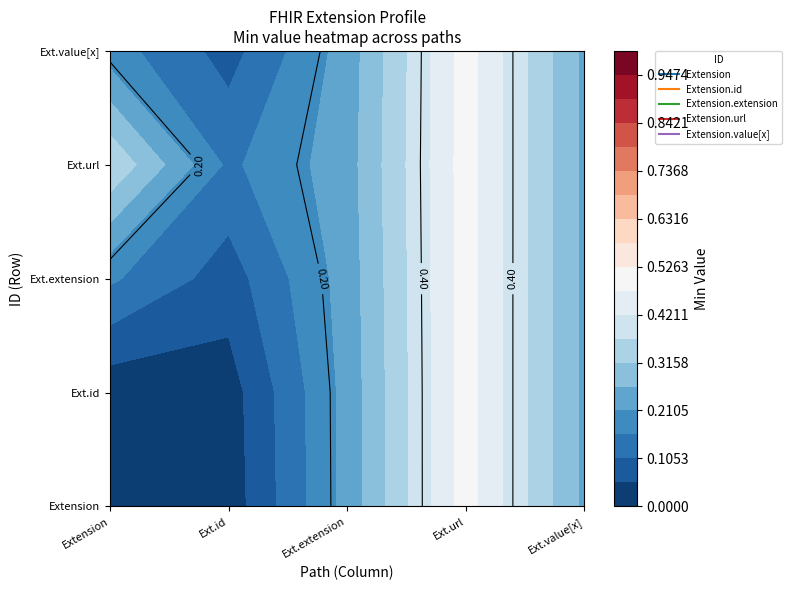

At which category is the sum across all series the highest?

Extension.url